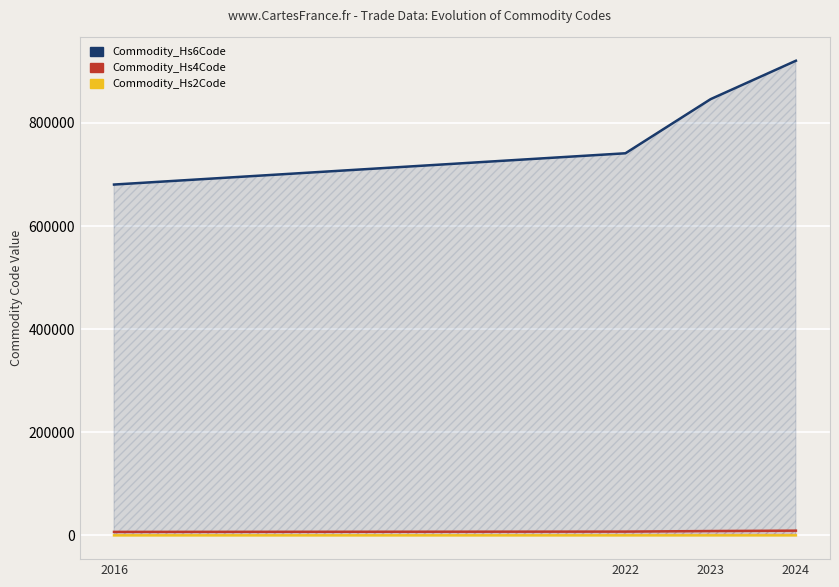

What is the difference between the maximum and minimum values in the Commodity_Hs4Code series?

2401.5